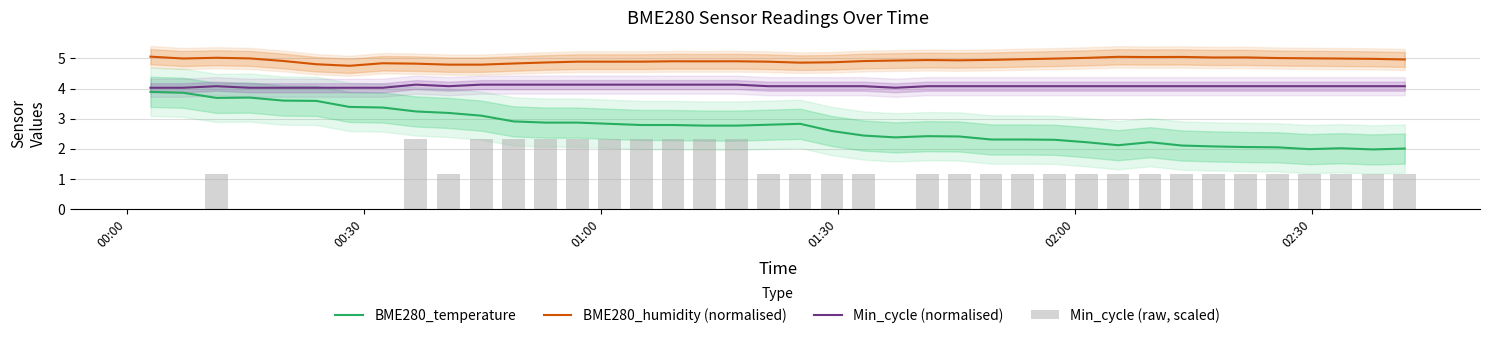

True or false: BME280_humidity (normalised) and Min_cycle (normalised) cross at least once.

False